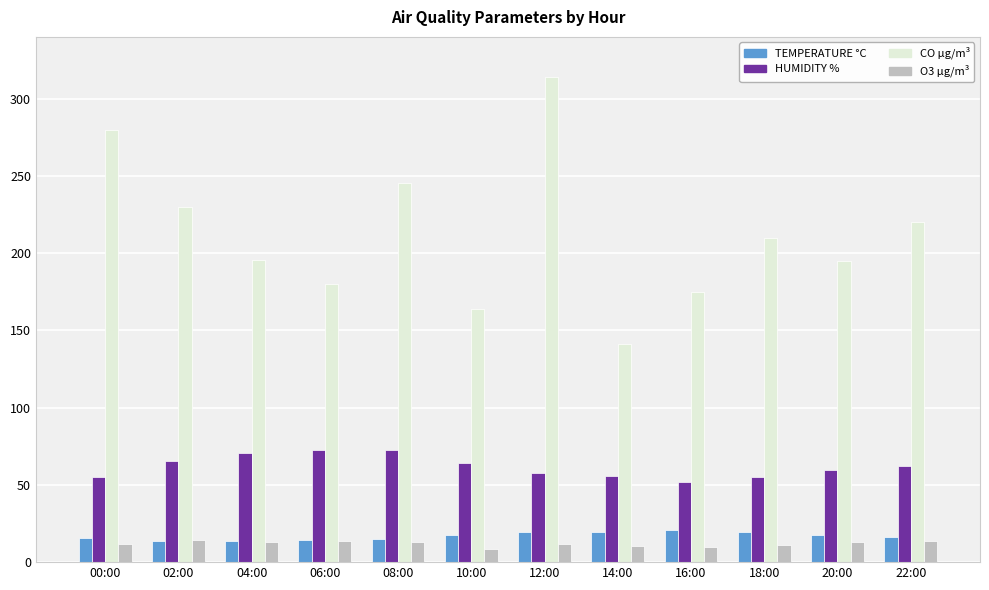

Which category has the lowest value in the HUMIDITY % series?

16:00